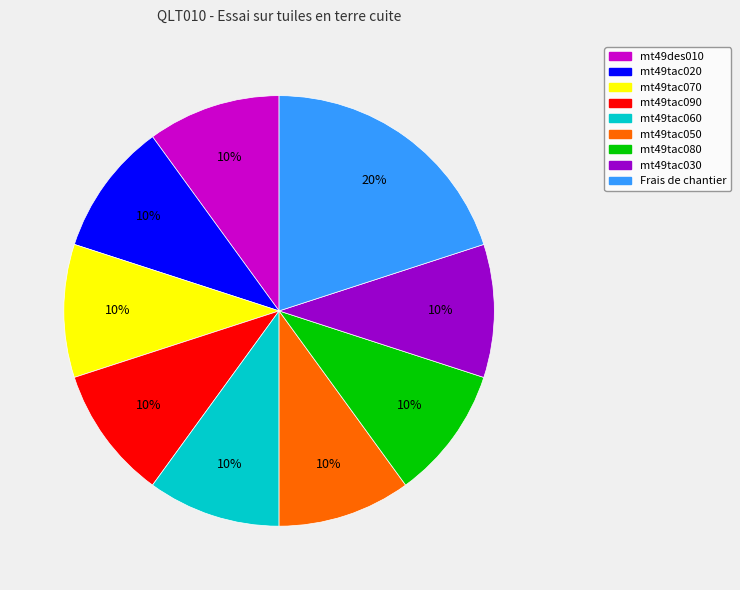

What percentage is the Frais de chantier slice, to the nearest percent?

20%